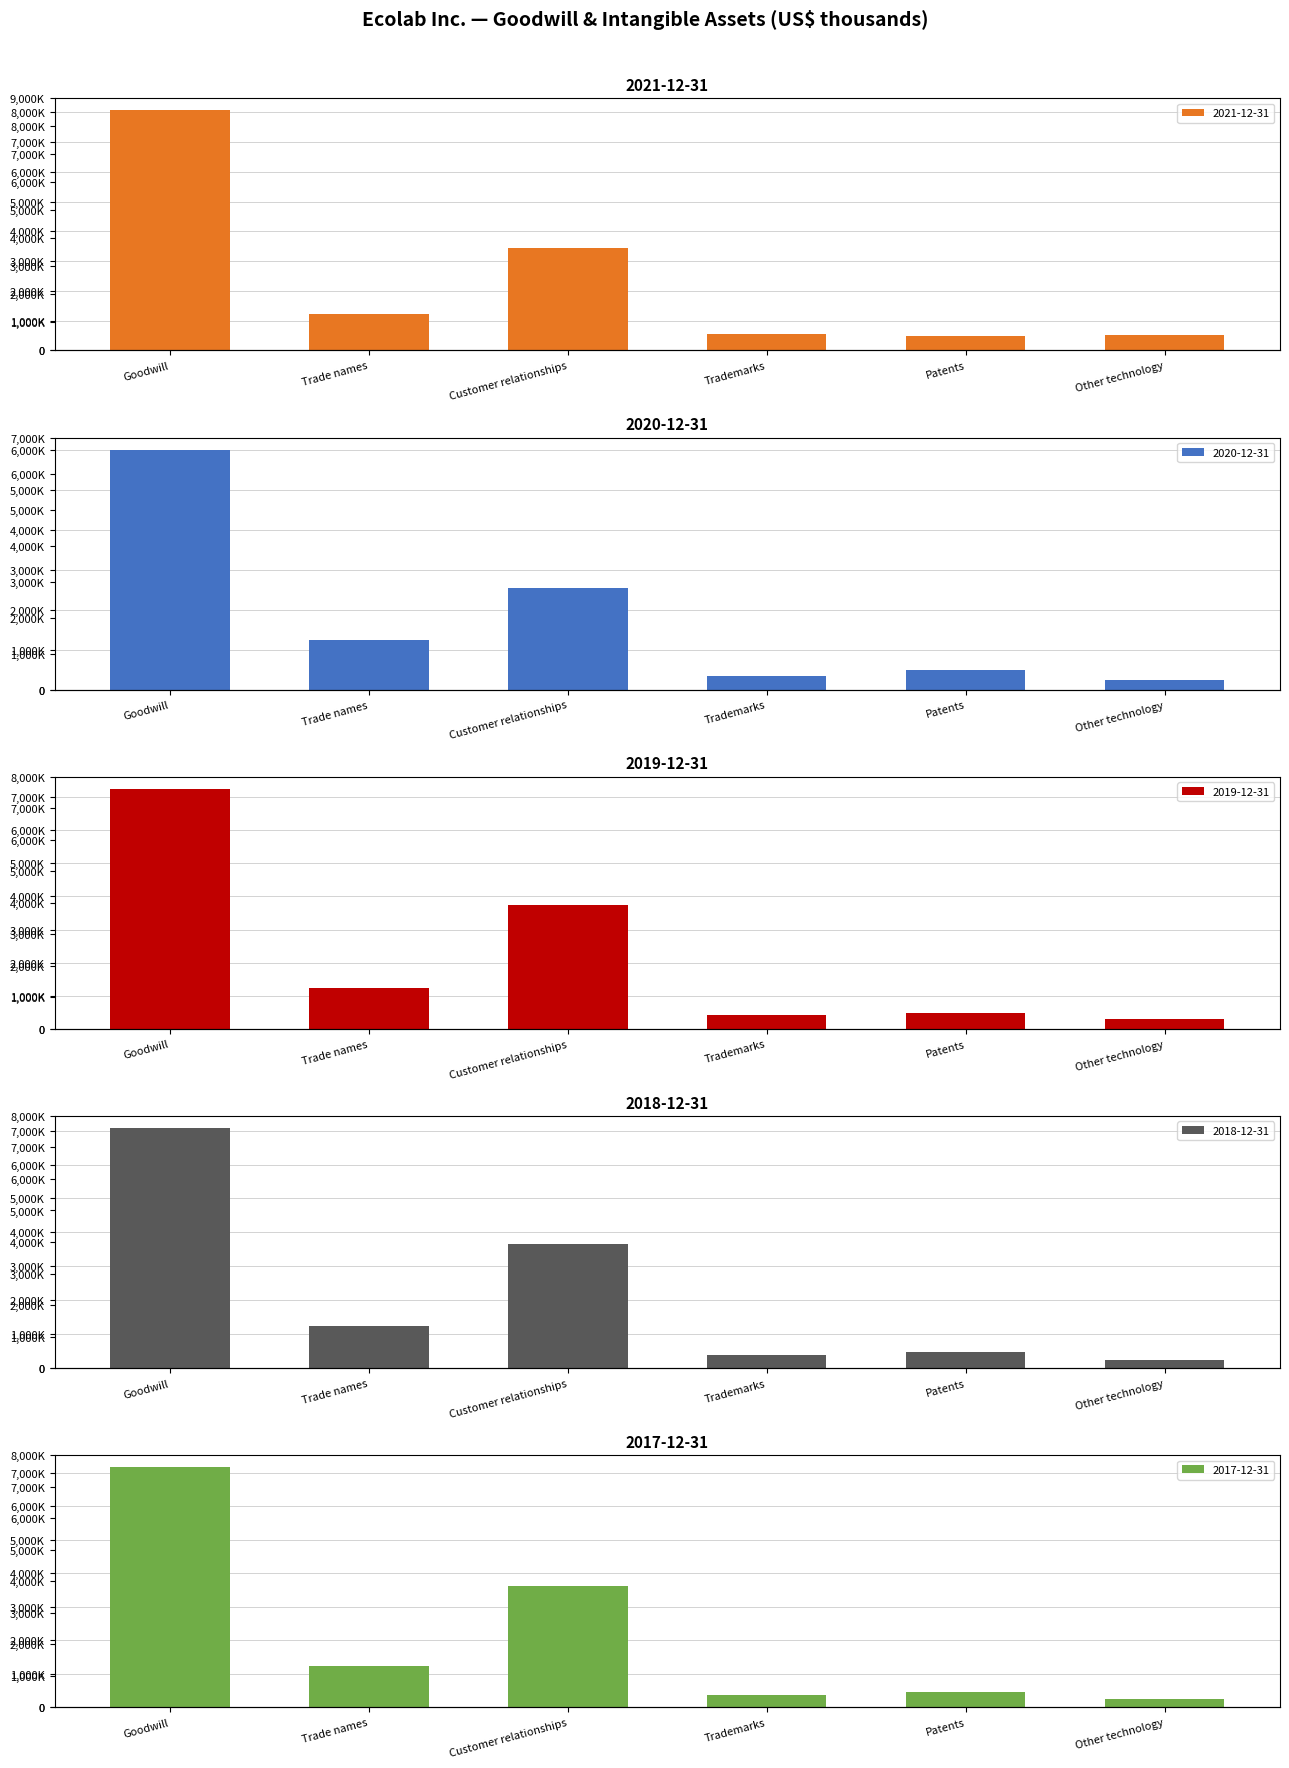

Reading right to left, list all the values displayed in this chart.

2021-12-31: Other technology=527200	Patents=496300	Trademarks=561100	Customer relationships=3444600	Trade names=1230000	Goodwill=8063900
2020-12-31: Other technology=240100	Patents=492500	Trademarks=348000	Customer relationships=2530900	Trade names=1230000	Goodwill=6006900
2019-12-31: Other technology=297200	Patents=479400	Trademarks=409900	Customer relationships=3742100	Trade names=1230000	Goodwill=7251700
2018-12-31: Other technology=242800	Patents=470200	Trademarks=384900	Customer relationships=3649300	Trade names=1230000	Goodwill=7078000
2017-12-31: Other technology=232600	Patents=462700	Trademarks=380600	Customer relationships=3620300	Trade names=1230000	Goodwill=7167100